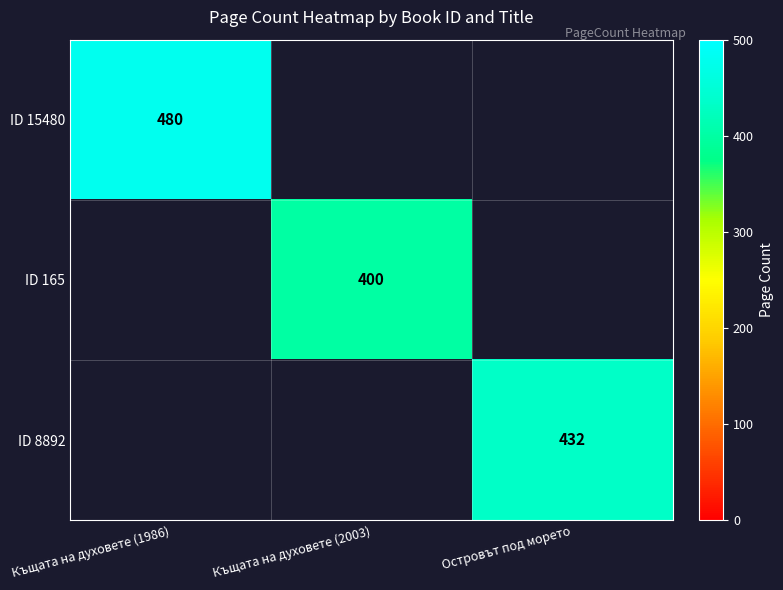

True or false: ID 15480 has a value of 480 at Къщата на духовете (1986).

True